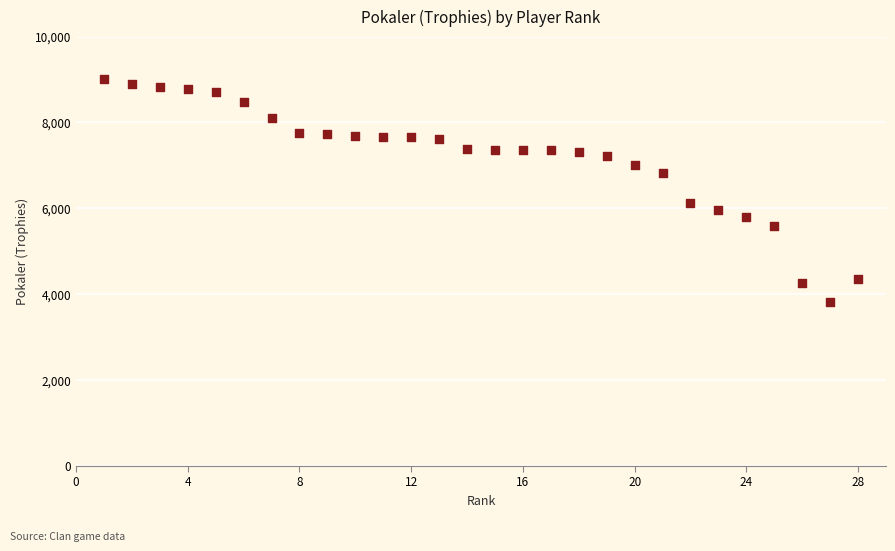

What Y value in the scatter plot is closest to 6406?

6130